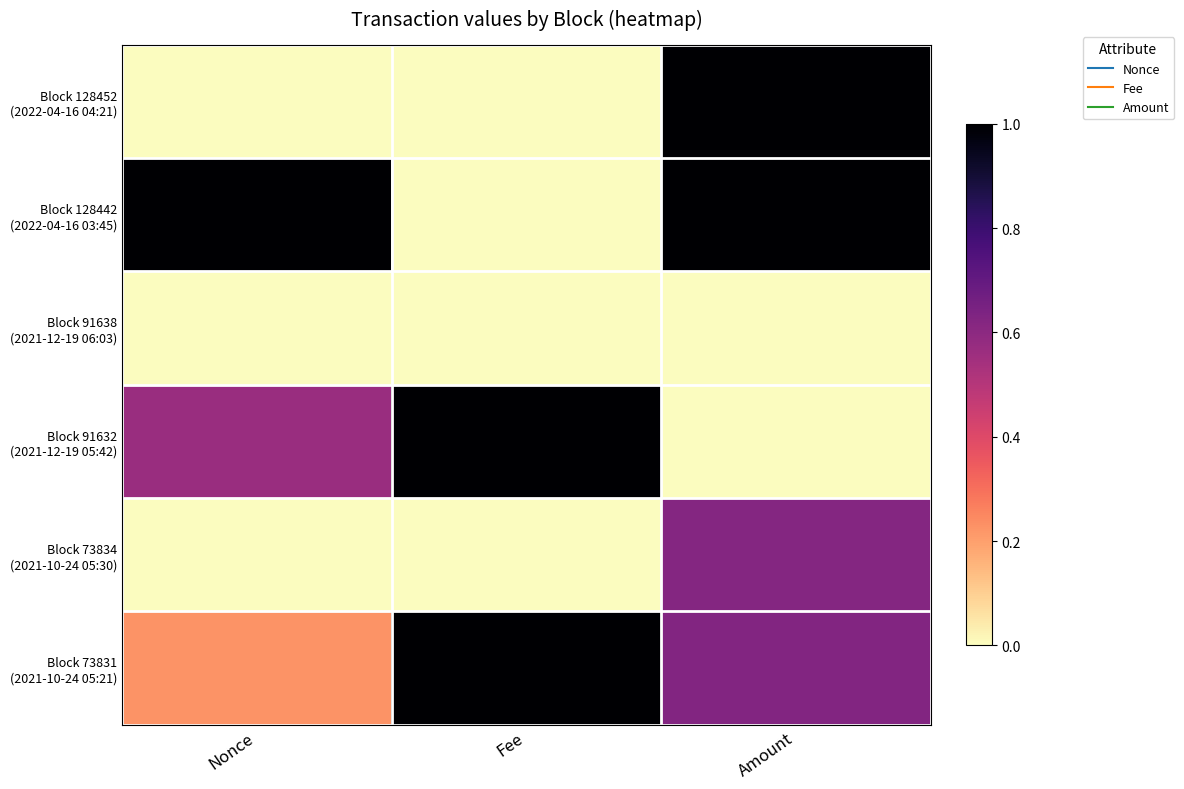

Which series has the largest range (max minus min)?

Block 128442 (2022-04-16 03:45)